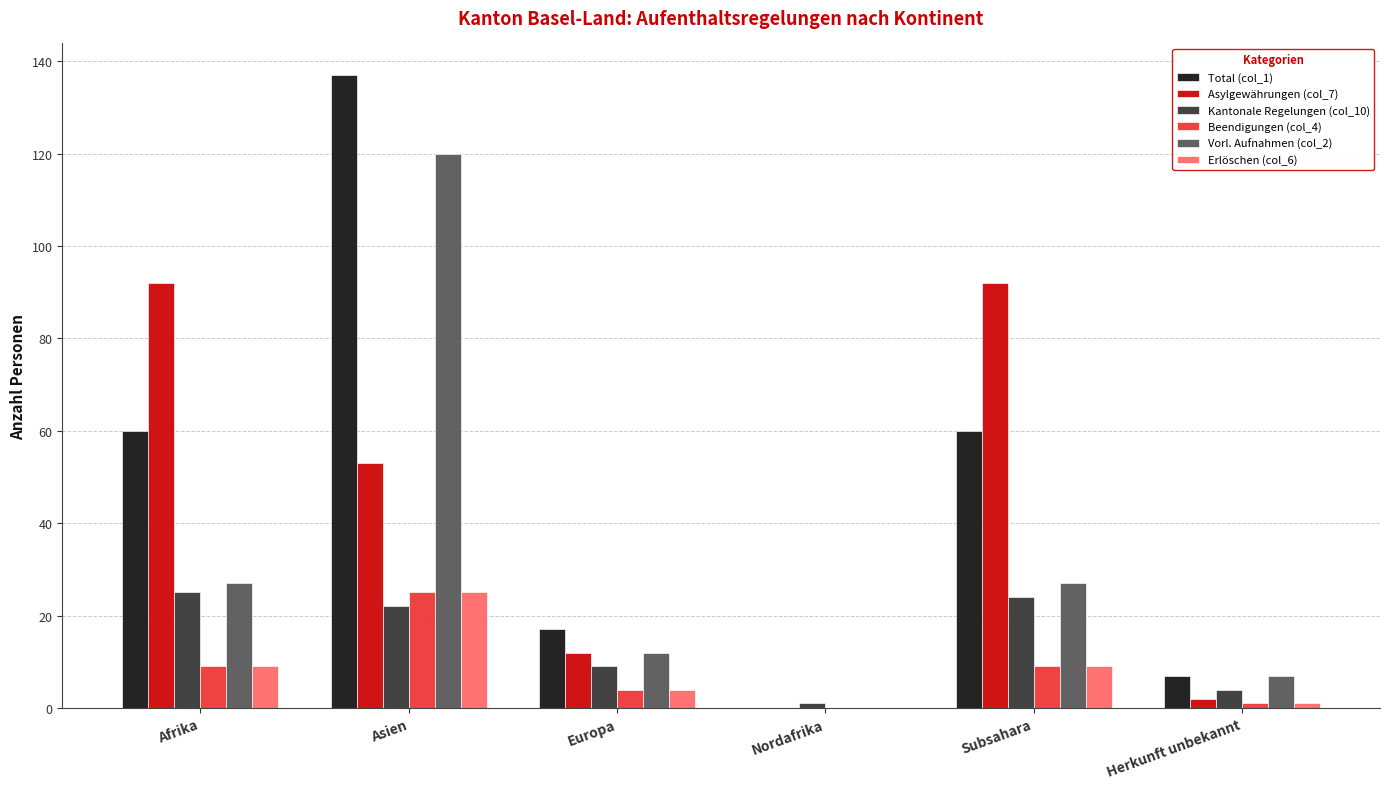

The Asylgewährungen (col_7) series shows 54 at Nordafrika. True or false?

False